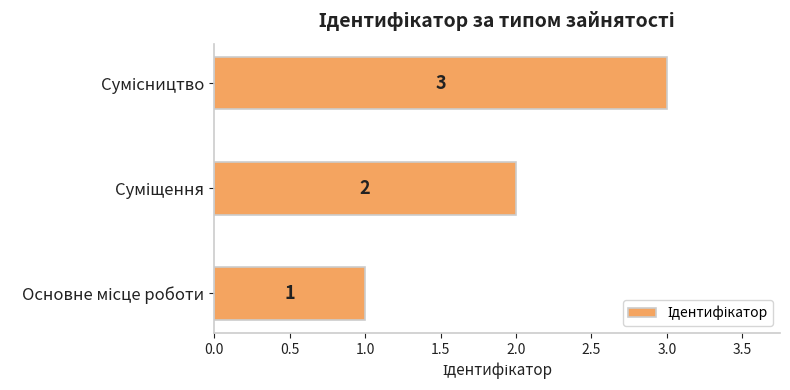

How many bars are there in total?

3